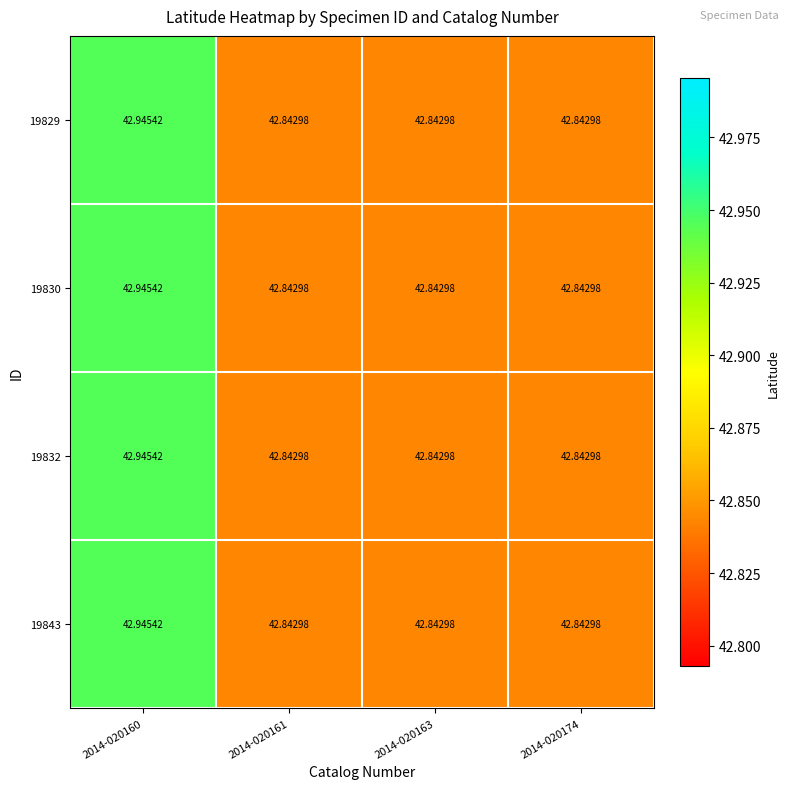

Which has a higher value, 2014-020161 or 2014-020163?

2014-020161